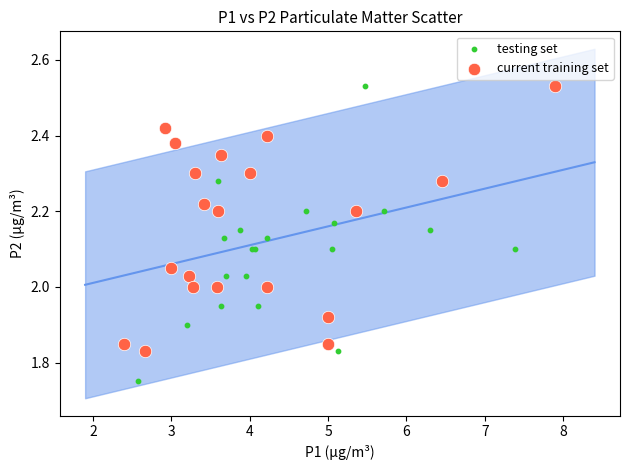

What are all the series names shown in the legend?

testing set, current training set